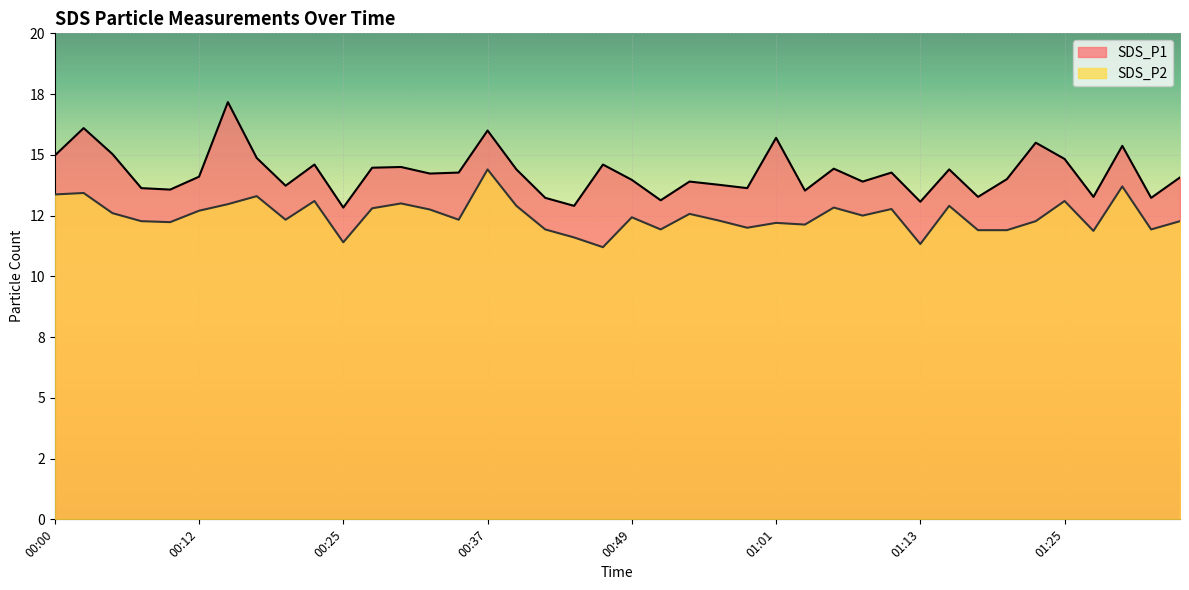

Rank the series by their average value, from highest to lowest.

SDS_P1, SDS_P2